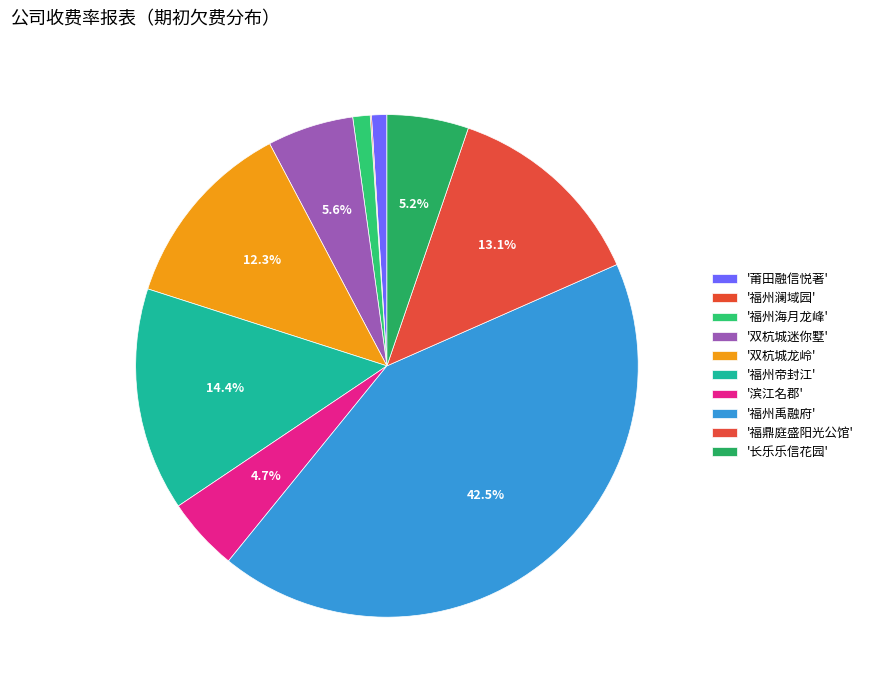

To the nearest percent, what is the difference between the largest and smallest slice percentages?

42%